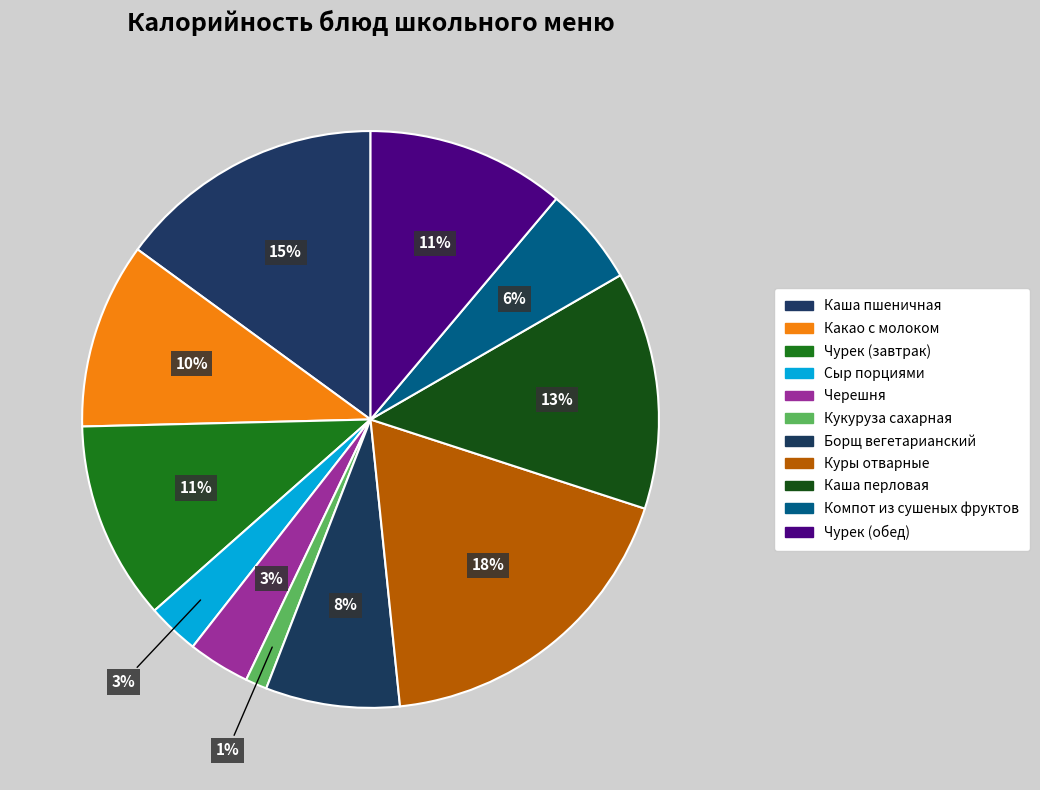

Count the number of slices in the pie.

11